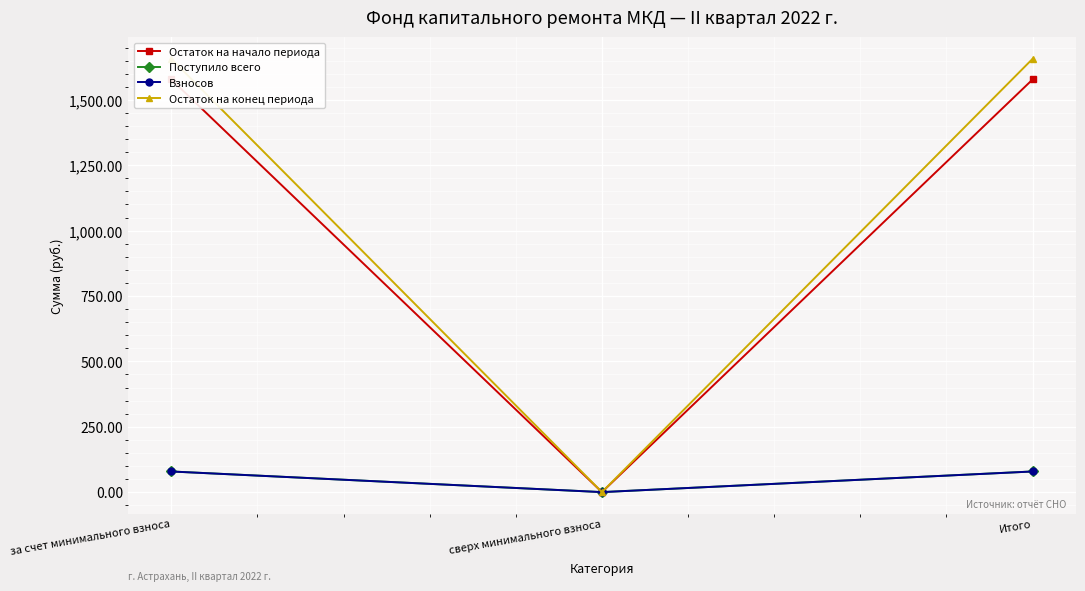

Reading left to right, what are all the values shown in this chart?

Остаток на начало периода: 1578.1	0.0	1578.1
Поступило всего: 79.0	0.0	79.0
Взносов: 78.9	0.0	78.9
Остаток на конец периода: 1657.1	0.0	1657.1